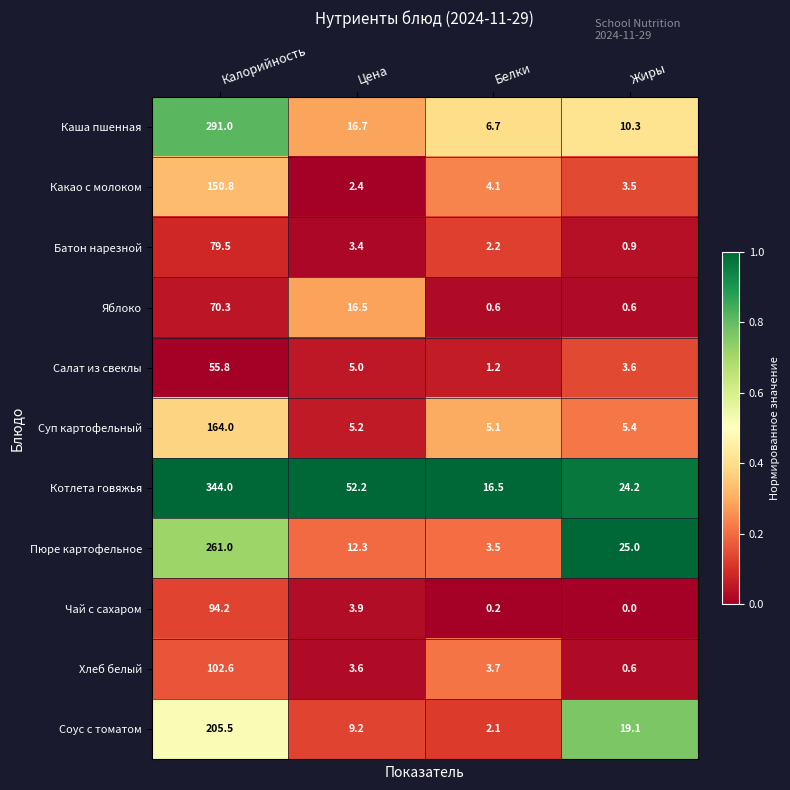

What is the spread (max minus min) of values at Белки?

16.3